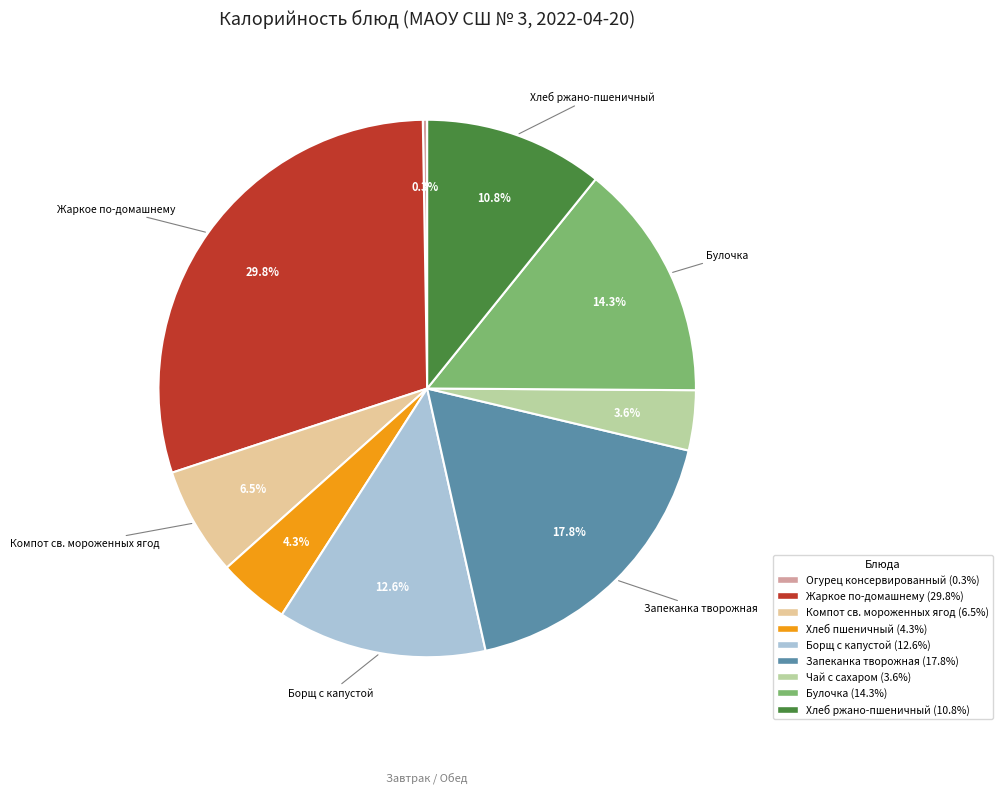

What is the largest slice in the pie chart?

Жаркое по-домашнему